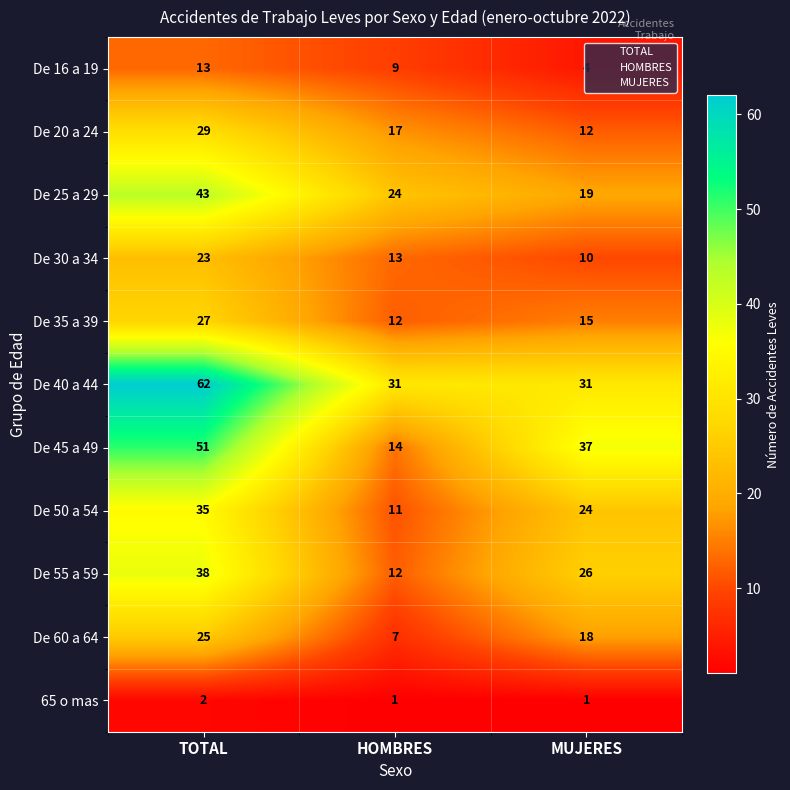

What is the total value across all series at MUJERES?

197